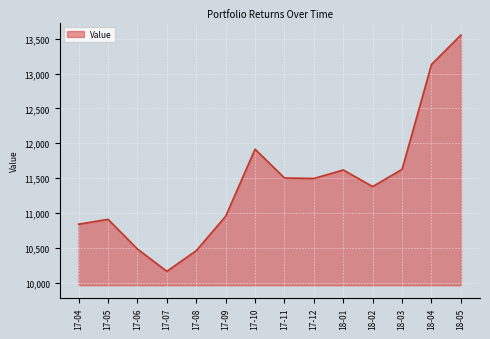

What is the average value?

11429.7